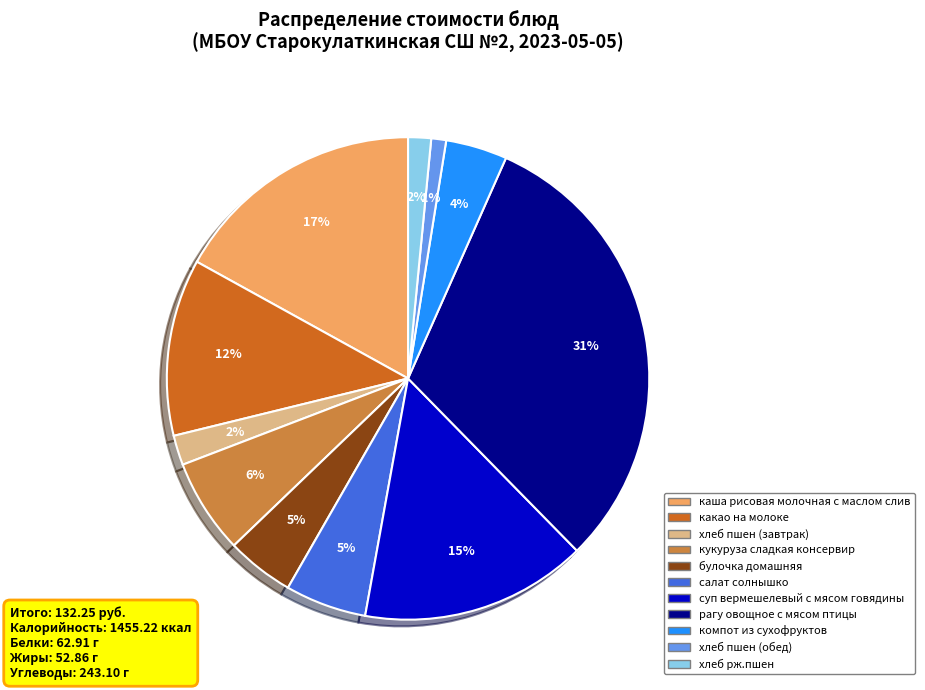

To the nearest percent, what is the average slice percentage?

9%